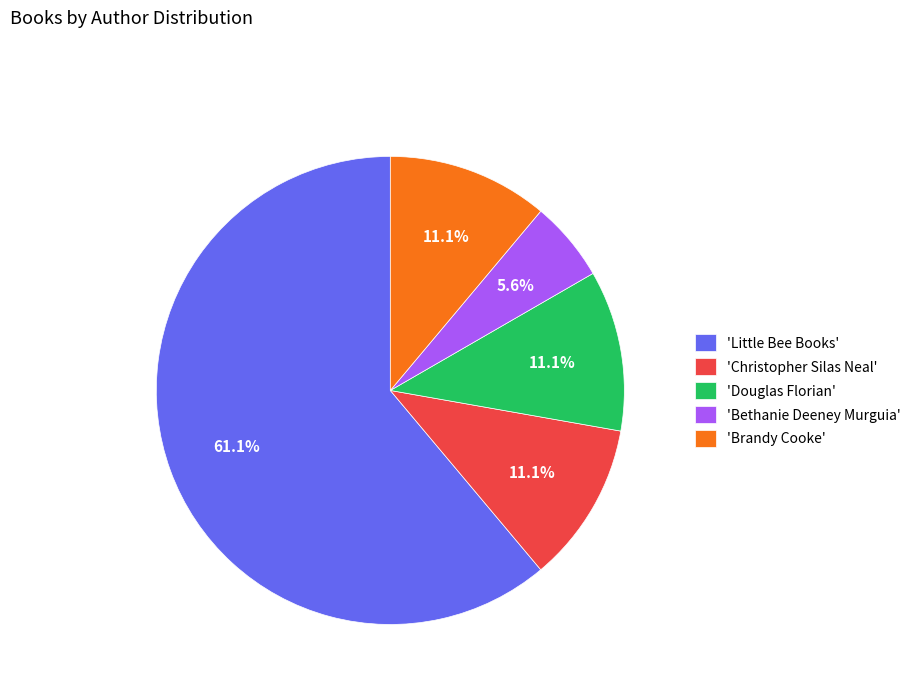

Which category accounts for the majority?

'Little Bee Books'